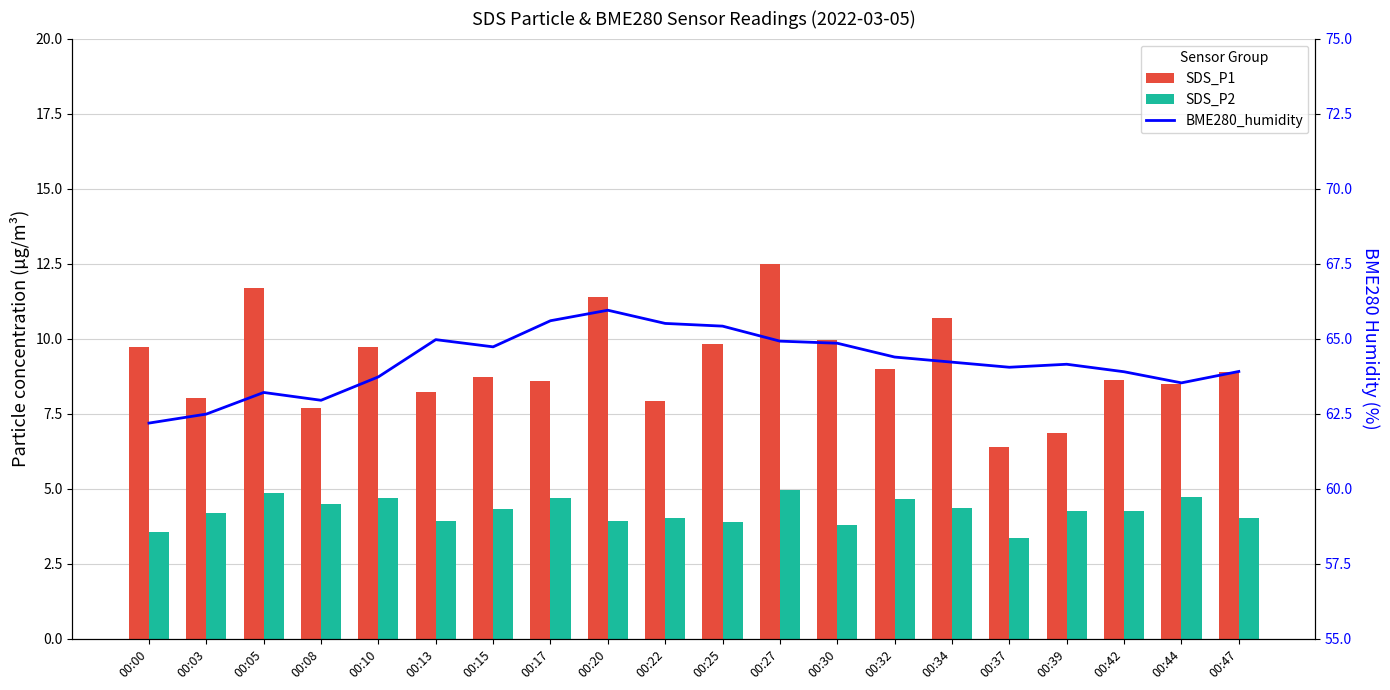

Reading left to right, extract all data points from this chart.

SDS_P1: 00:00=9.7	00:03=8.0	00:05=11.7	00:08=7.7	00:10=9.7	00:13=8.2	00:15=8.7	00:17=8.6	00:20=11.4	00:22=7.9	00:25=9.8	00:27=12.5	00:30=10.0	00:32=9.0	00:34=10.7	00:37=6.4	00:39=6.9	00:42=8.6	00:44=8.5	00:47=8.9
SDS_P2: 00:00=3.6	00:03=4.2	00:05=4.9	00:08=4.5	00:10=4.7	00:13=3.9	00:15=4.3	00:17=4.7	00:20=3.9	00:22=4.0	00:25=3.9	00:27=5.0	00:30=3.8	00:32=4.7	00:34=4.4	00:37=3.4	00:39=4.3	00:42=4.3	00:44=4.7	00:47=4.0
BME280_humidity: 00:00=62.2	00:03=62.5	00:05=63.2	00:08=63.0	00:10=63.7	00:13=65.0	00:15=64.7	00:17=65.6	00:20=66.0	00:22=65.5	00:25=65.4	00:27=64.9	00:30=64.8	00:32=64.4	00:34=64.2	00:37=64.0	00:39=64.2	00:42=63.9	00:44=63.5	00:47=63.9